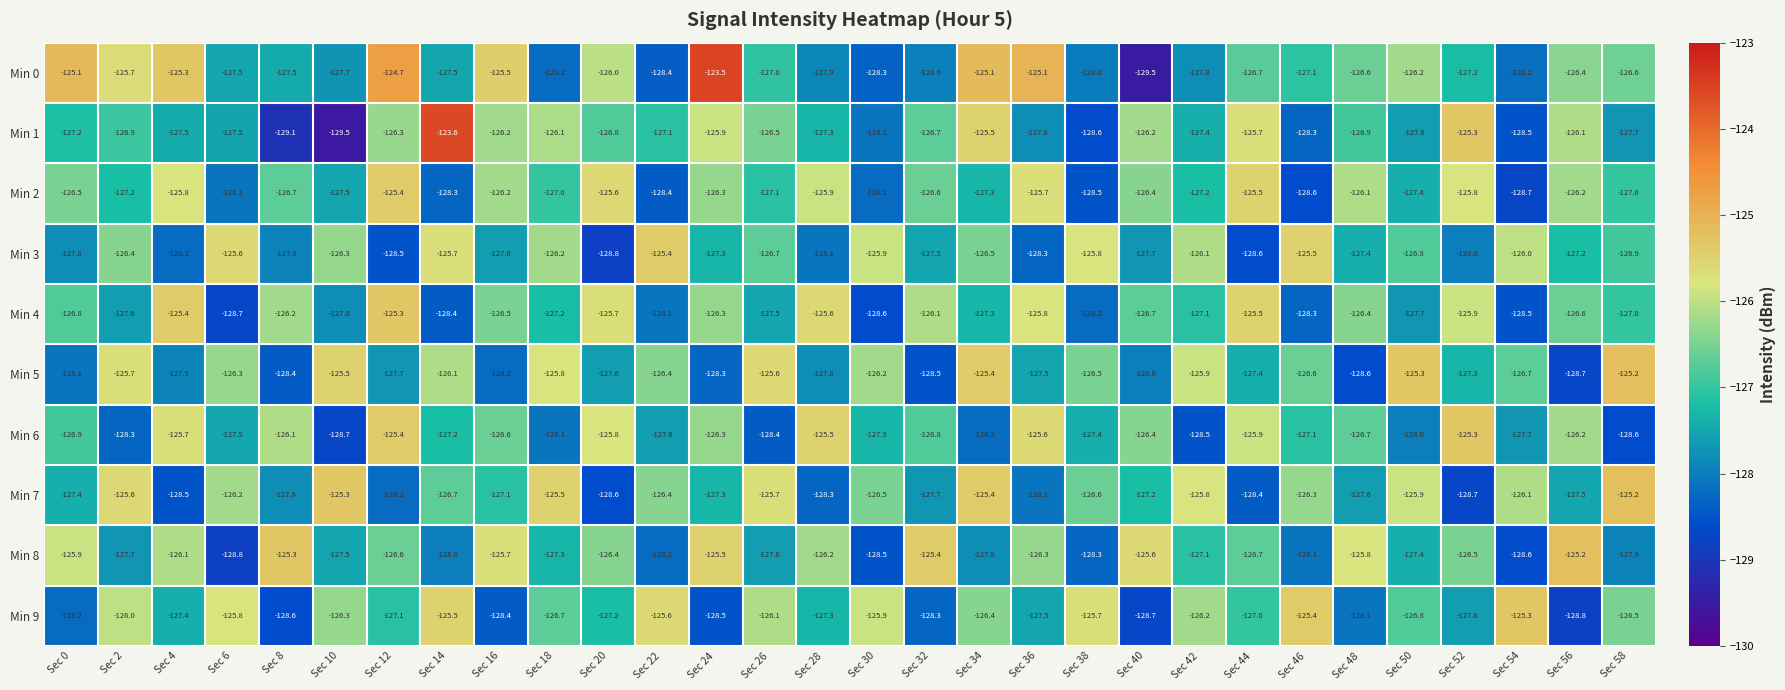

What is the average value of the Min 8 series?

-126.9